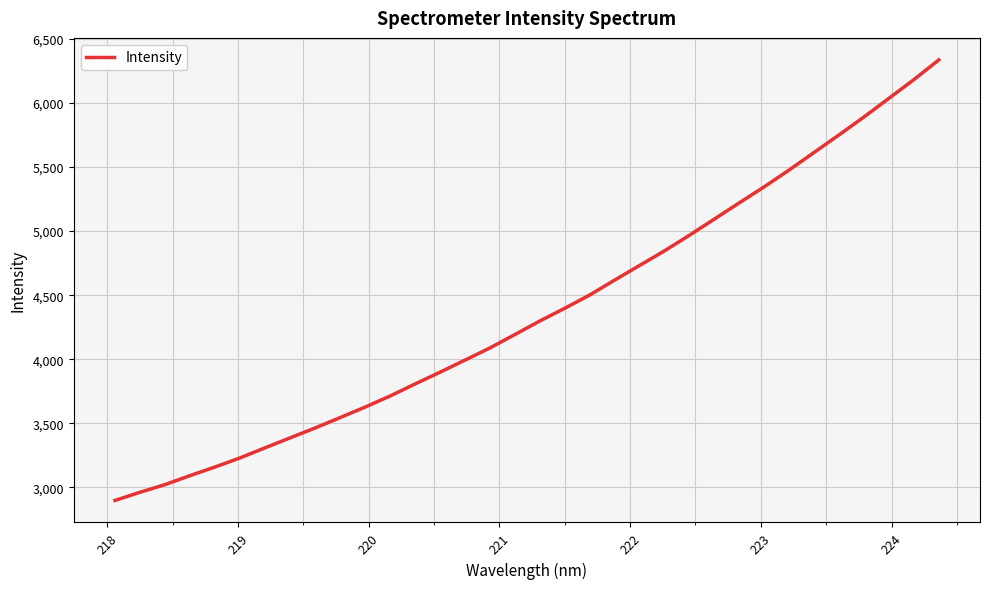

What is the average value?

4372.9